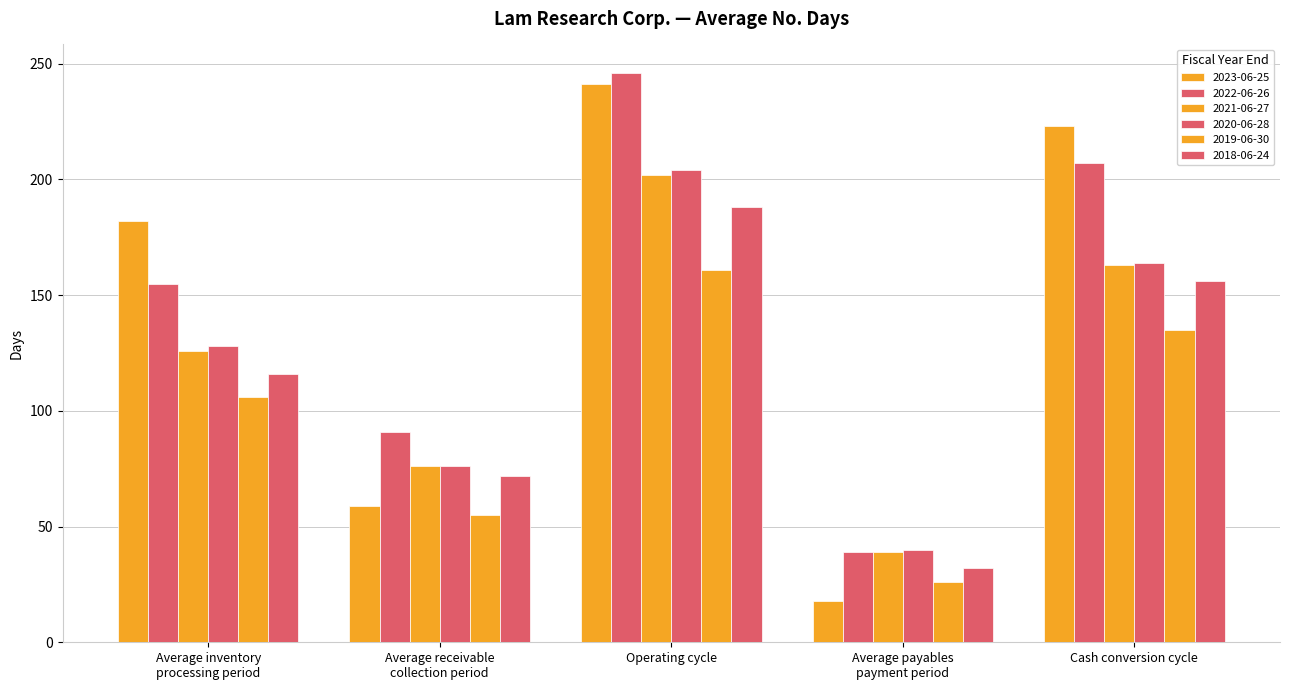

Are the bars grouped side by side (vs. stacked)?

Yes